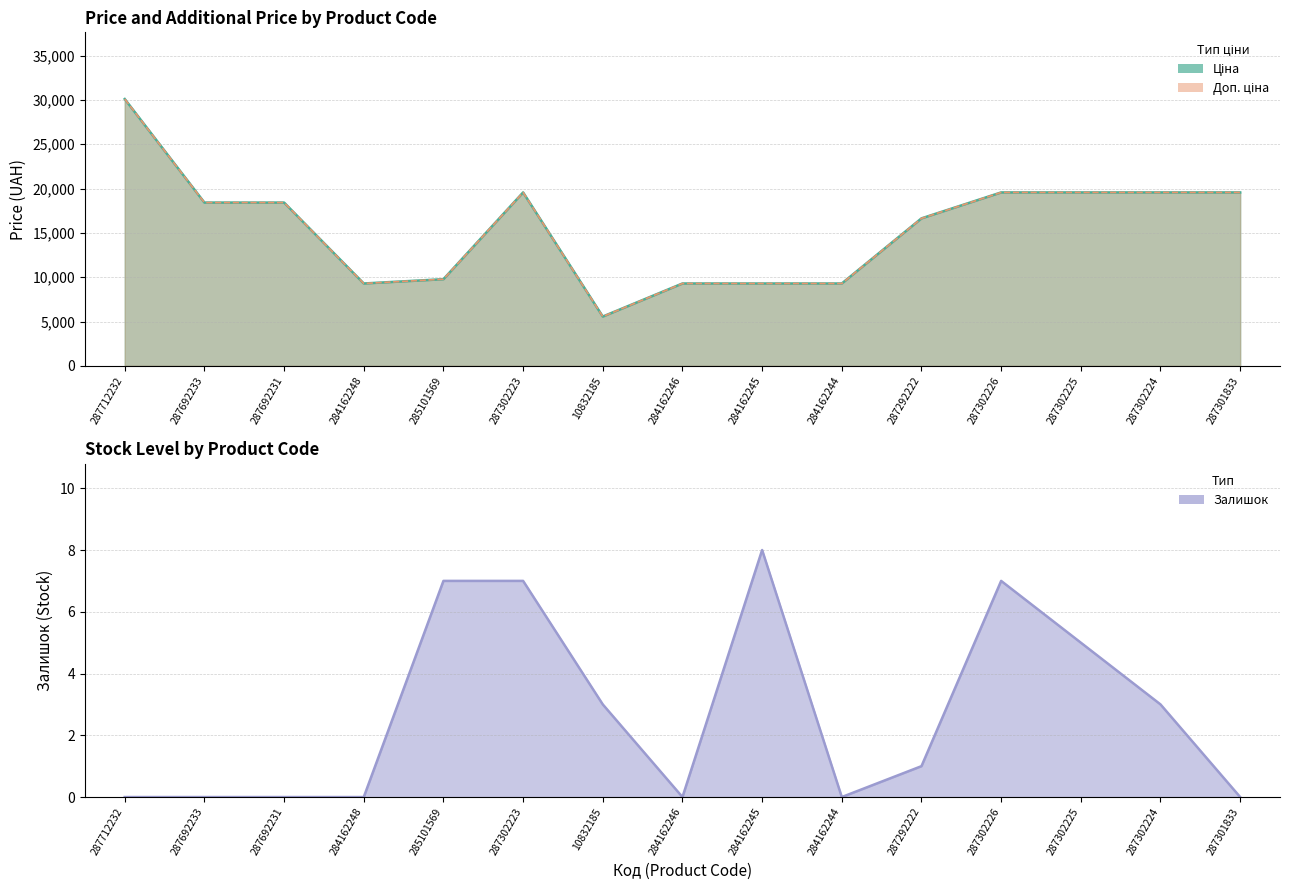

Does the chart display data point markers on the line(s)?

No